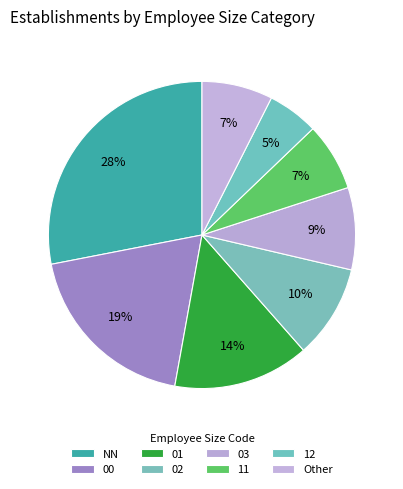

Combined, what portion of the pie is 02 and 11?

17.0%